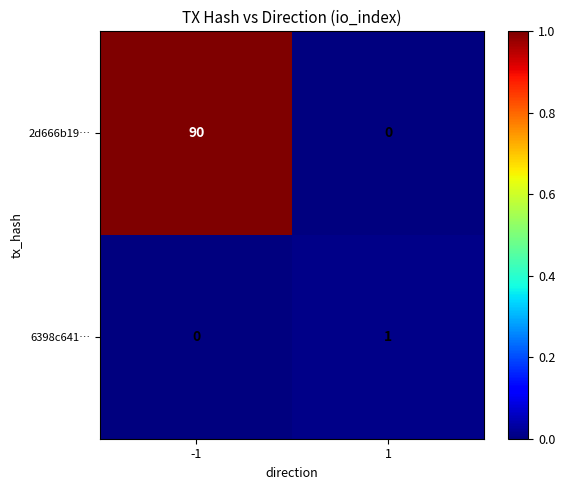

Reading left to right, transcribe all the data shown in this chart.

2d666b19…: 90	0
6398c641…: 0	1